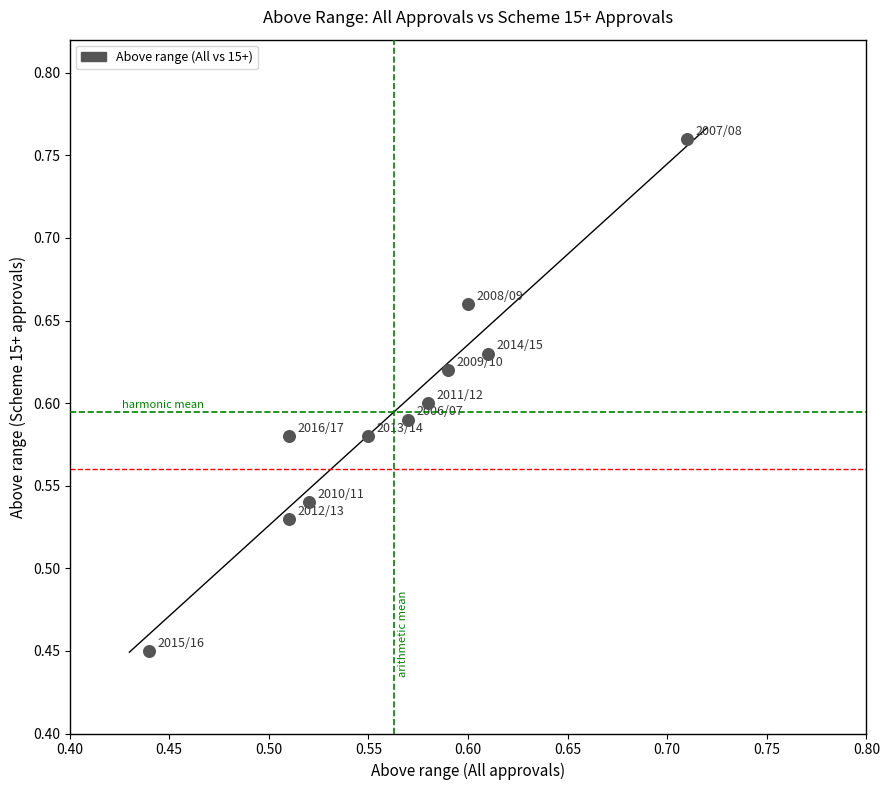

What is the range of Y values (max minus min)?

0.3